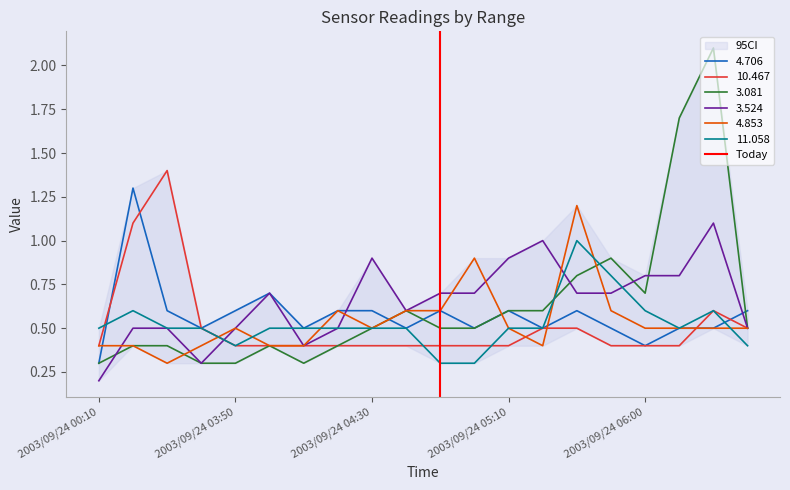

Is the value of 4.853 at 2003/09/24 05:10 greater than the value of 10.467 at 2003/09/24 03:50?

Yes